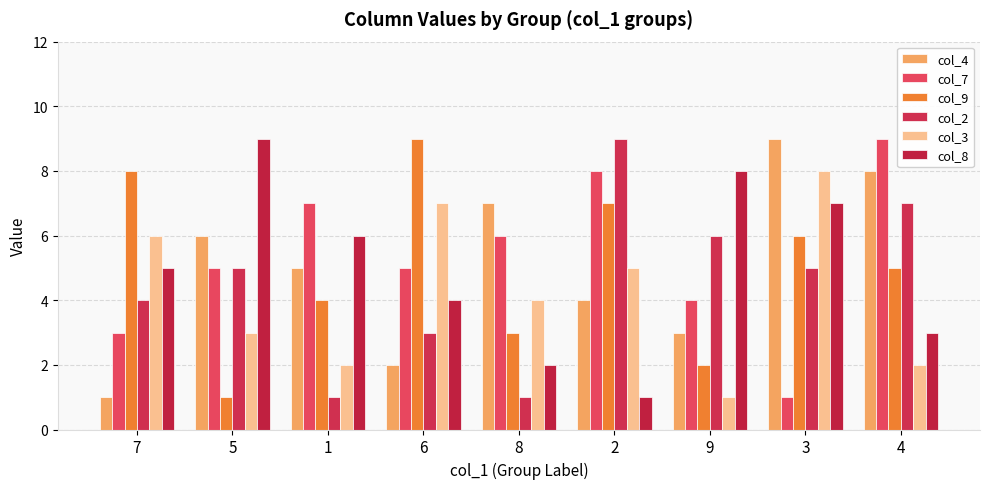

Which has a higher value, 4 or 3?

3